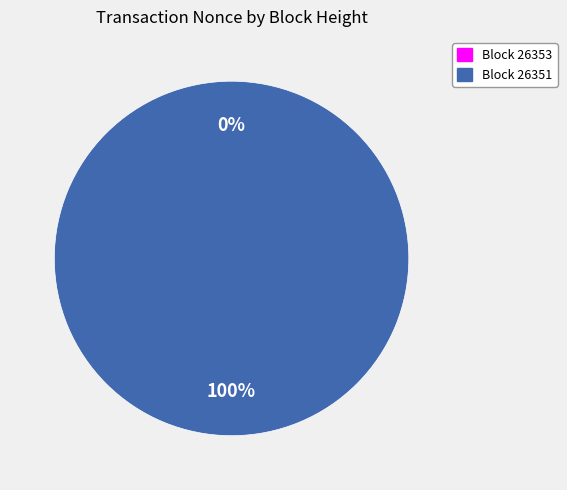

Which slice is the smallest?

26353